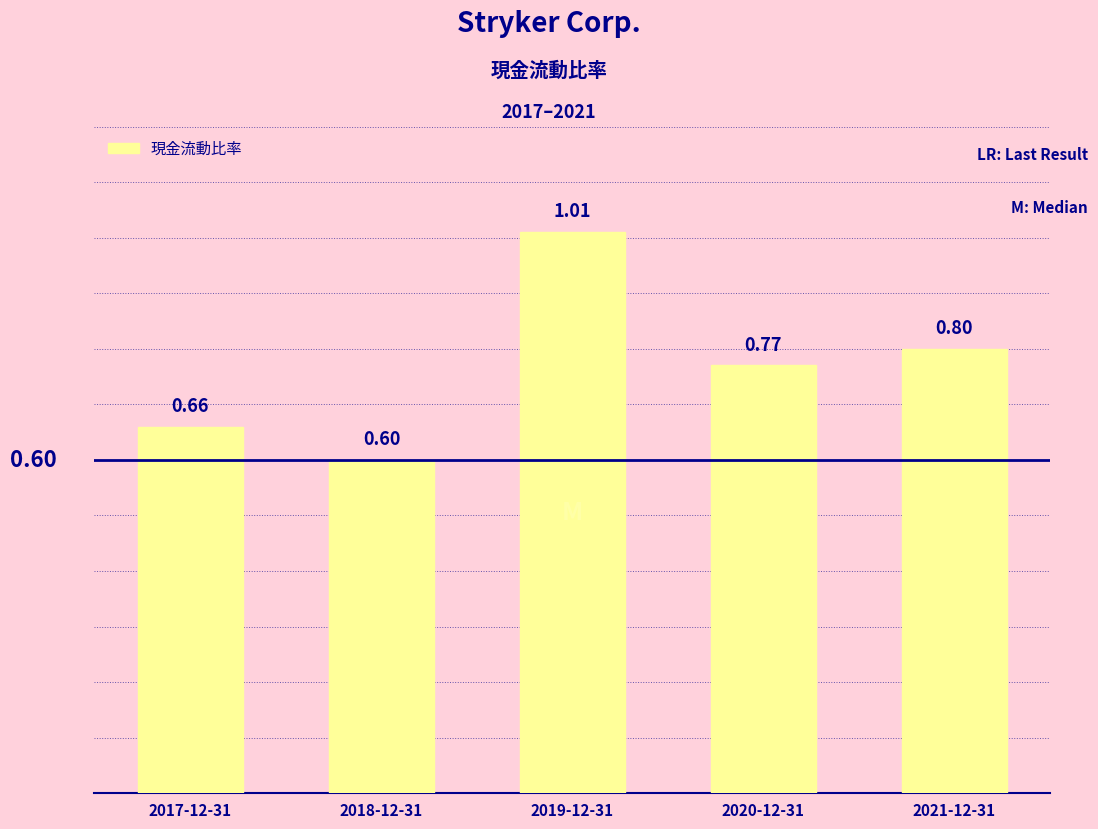

The chart shows a value of 1.2 at 2021-12-31. True or false?

False